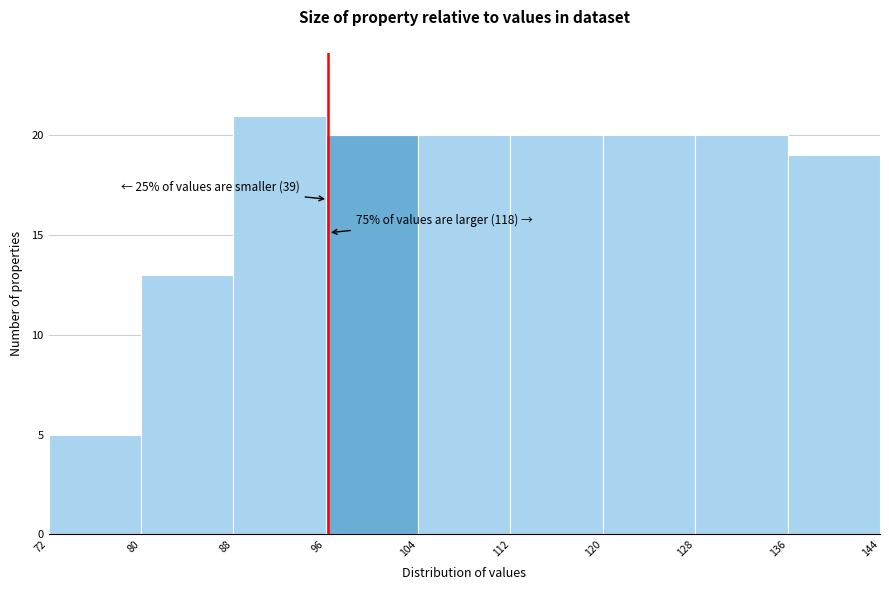

Which range on the x-axis has the tallest bar?

88 to 96